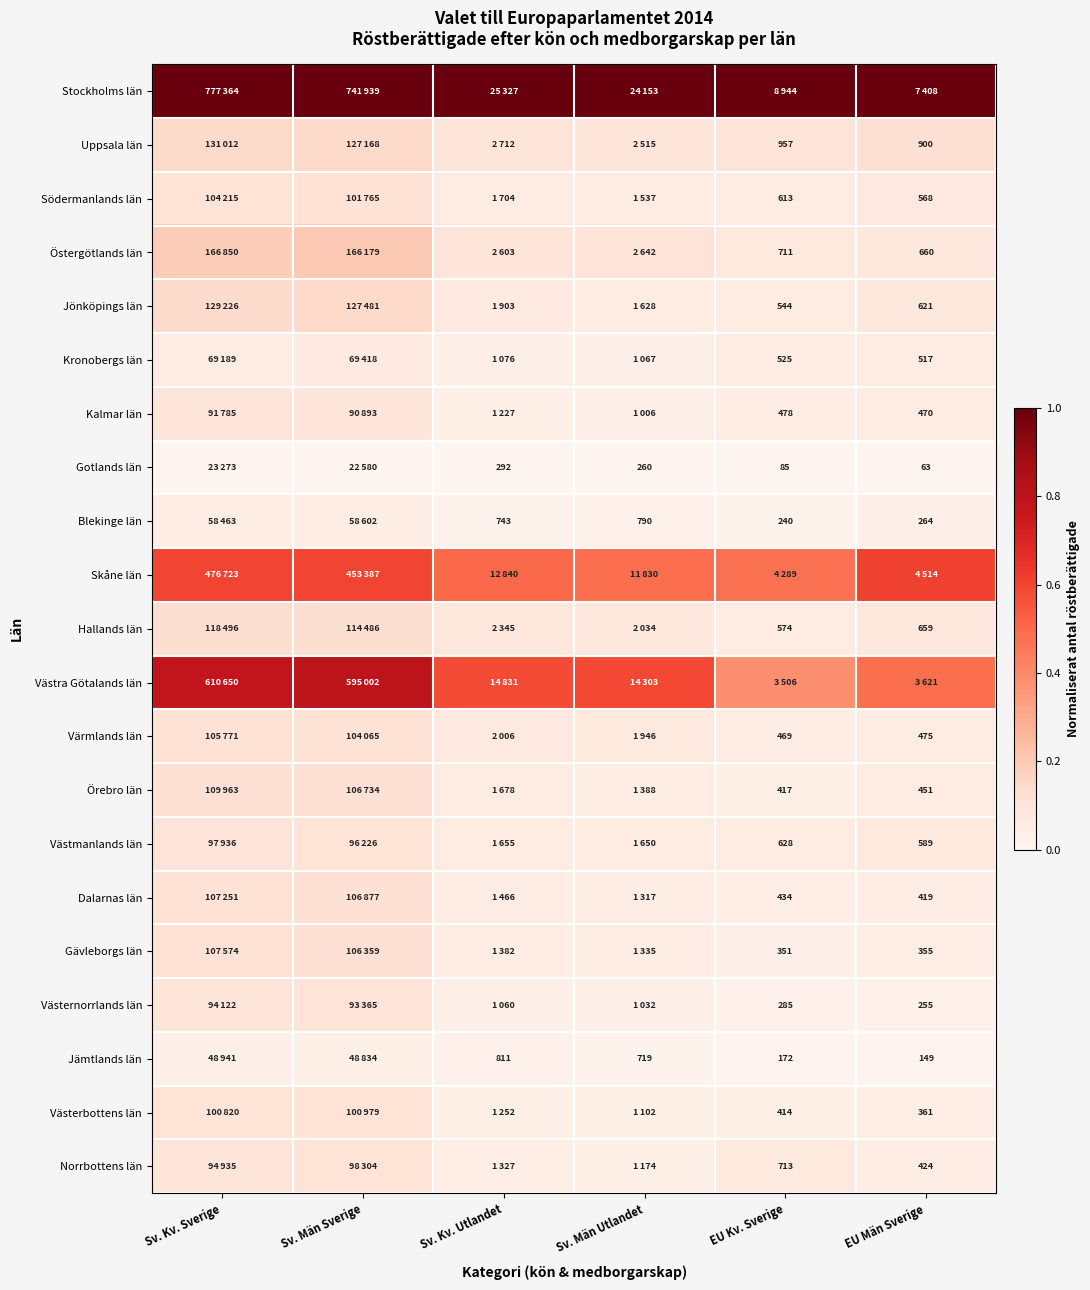

The value of Västmanlands län at EU Kv. Sverige is 0.1. True or false?

False